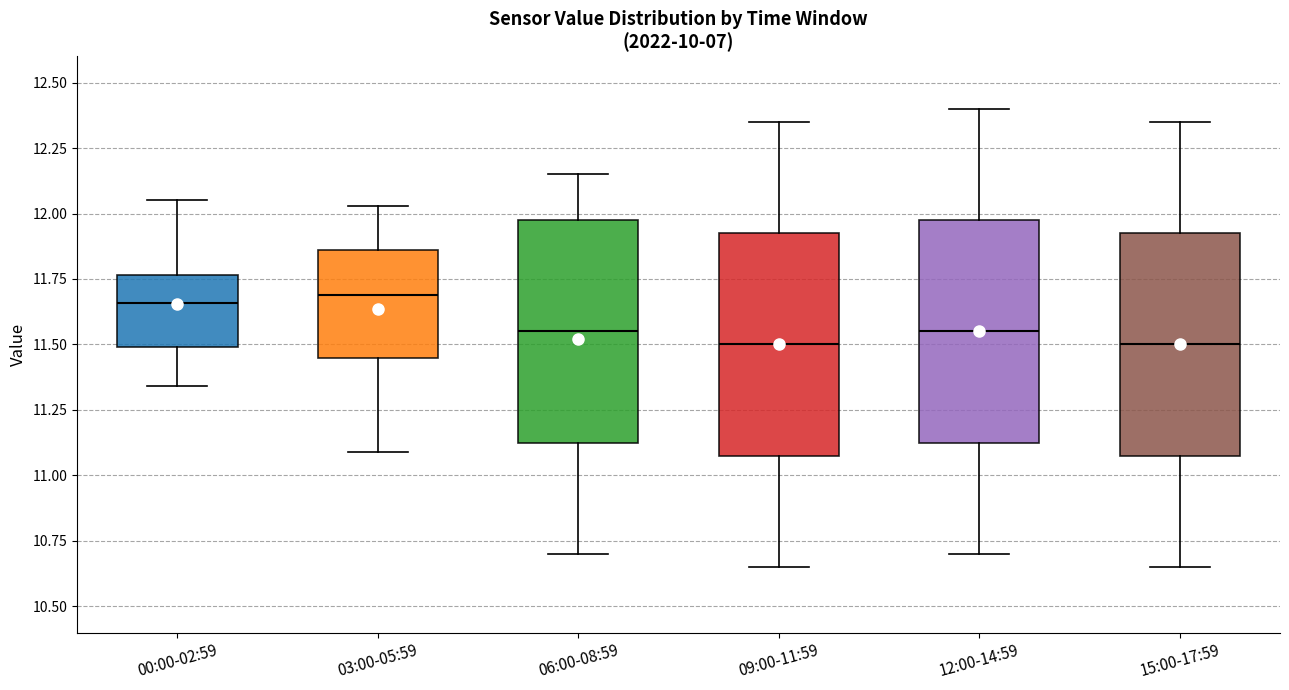

Reading left to right, transcribe this box plot: for each box, give where its median line is, the range the box spans, and where its two whiskers end, as read against the y-axis. The values are not printed on the chart, so give them approximately, as read against the axis.

00:00-02:59: median 11.65, box 11.50 to 11.75, whiskers 11.35 to 12.05
03:00-05:59: median 11.70, box 11.45 to 11.85, whiskers 11.10 to 12.05
06:00-08:59: median 11.55, box 11.15 to 12.00, whiskers 10.70 to 12.15
09:00-11:59: median 11.50, box 11.10 to 11.95, whiskers 10.65 to 12.35
12:00-14:59: median 11.55, box 11.15 to 12.00, whiskers 10.70 to 12.40
15:00-17:59: median 11.50, box 11.10 to 11.95, whiskers 10.65 to 12.35